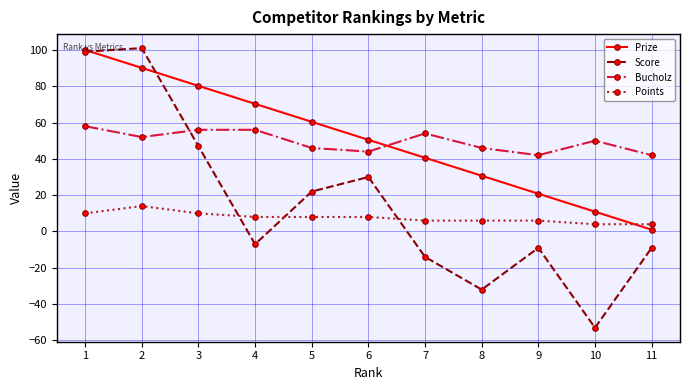

Where is the first local maximum for Points?

2